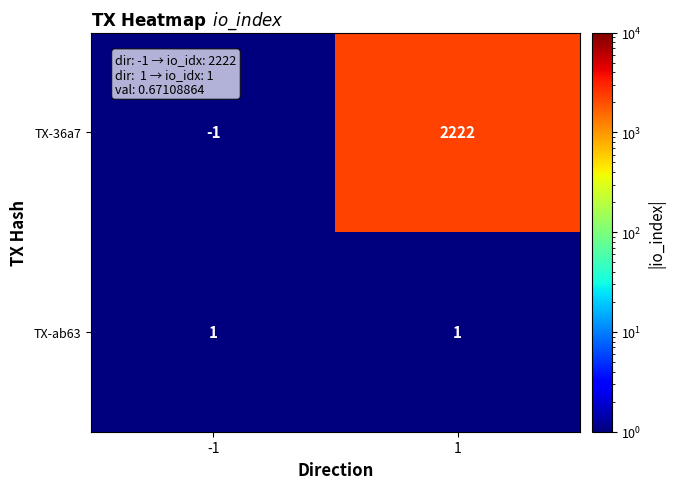

Is it true that TX-36a7 equals 2222 at 1?

True